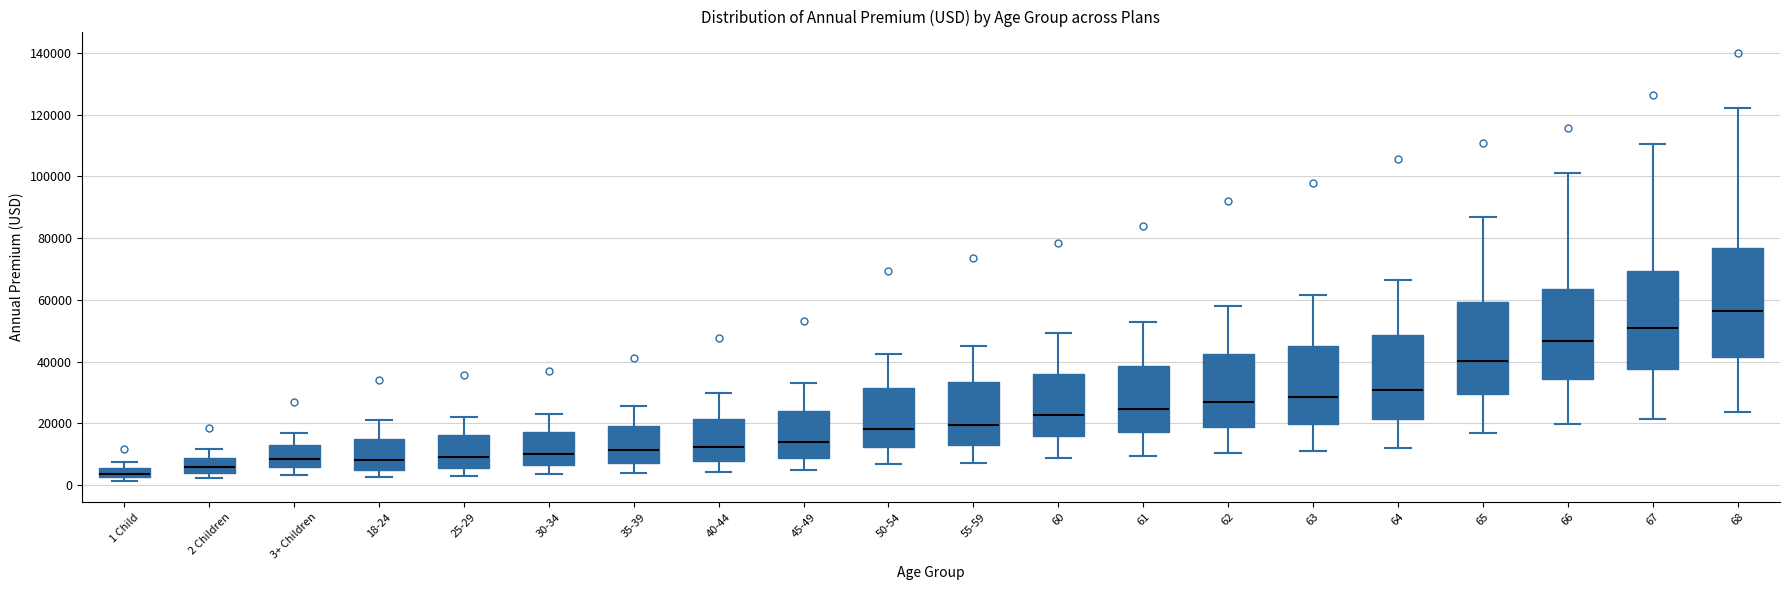

Reading left to right, read every box against the y-axis: the position of its median line, the range the box covers, and the ends of its whiskers. The values are not printed on the chart, so give them approximately, as read against the axis.

1 Child: median 4000, box 2000 to 6000, whiskers 2000 (just below the box's lower edge) to 8000
2 Children: median 6000, box 4000 to 8000, whiskers 2000 to 12000
3+ Children: median 8000, box 6000 to 12000, whiskers 4000 to 16000
18-24: median 8000, box 4000 to 14000, whiskers 2000 to 20000
25-29: median 10000, box 6000 to 16000, whiskers 2000 to 22000
30-34: median 10000, box 6000 to 18000, whiskers 4000 to 22000
35-39: median 12000, box 8000 to 20000, whiskers 4000 to 26000
40-44: median 12000, box 8000 to 22000, whiskers 4000 to 30000
45-49: median 14000, box 8000 to 24000, whiskers 4000 to 34000
50-54: median 18000, box 12000 to 32000, whiskers 6000 to 42000
55-59: median 20000, box 12000 to 34000, whiskers 8000 to 46000
60: median 22000, box 16000 to 36000, whiskers 8000 to 50000
61: median 24000, box 18000 to 38000, whiskers 10000 to 52000
62: median 26000, box 18000 to 42000, whiskers 10000 to 58000
63: median 28000, box 20000 to 46000, whiskers 12000 to 62000
64: median 30000, box 22000 to 48000, whiskers 12000 to 66000
65: median 40000, box 30000 to 60000, whiskers 16000 to 88000
66: median 46000, box 34000 to 64000, whiskers 20000 to 102000
67: median 50000, box 38000 to 70000, whiskers 22000 to 110000
68: median 56000, box 42000 to 76000, whiskers 24000 to 122000